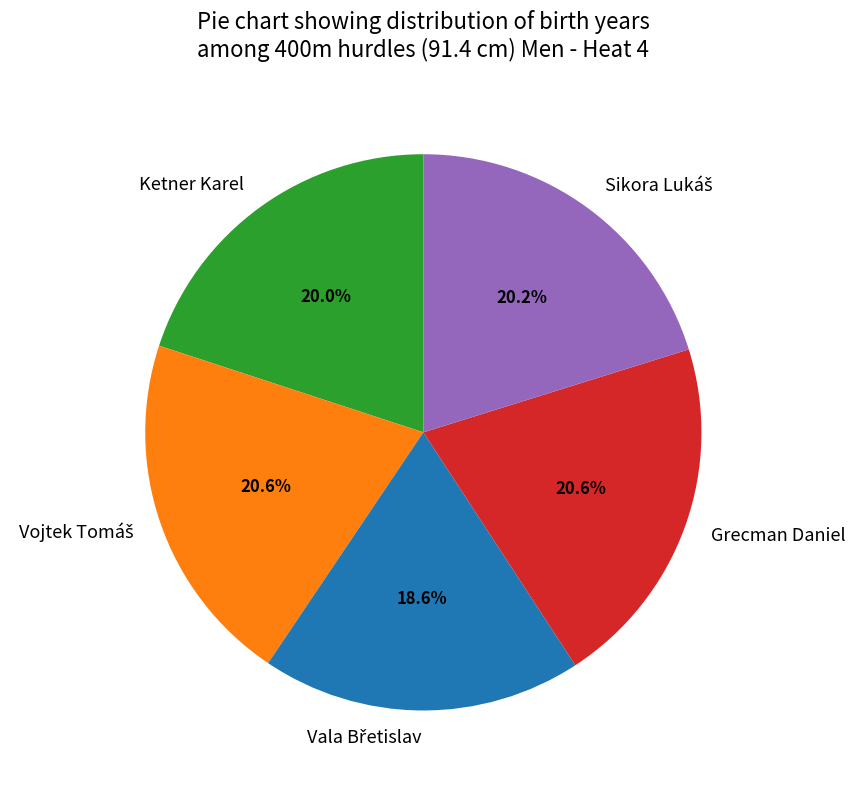

What percentage is NOT represented by Grecman Daniel?

79.4%